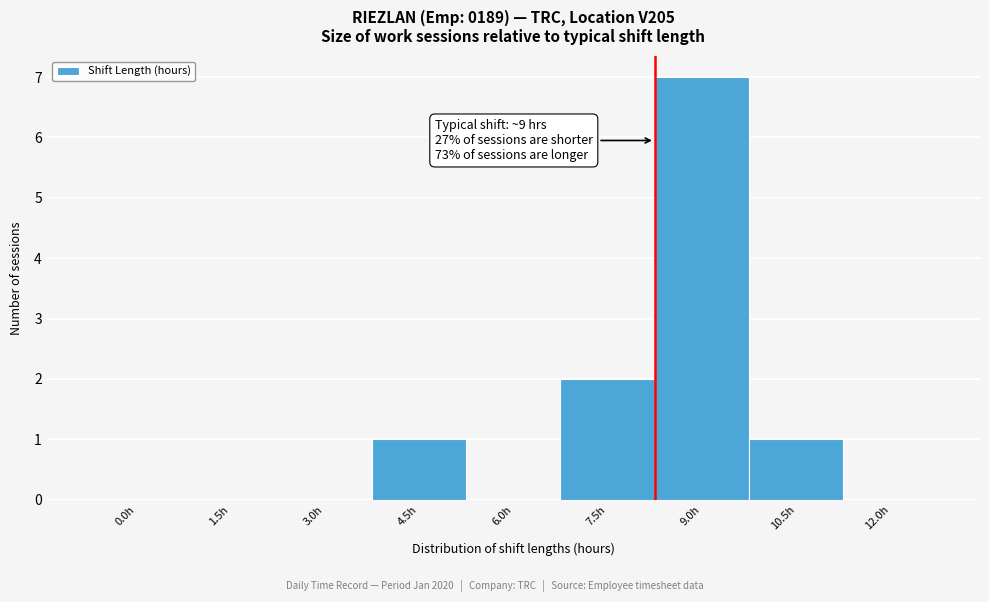

Reading right to left, transcribe all the data shown in this chart.

12.0h=0	10.5h=1	9.0h=7	7.5h=2	6.0h=0	4.5h=1	3.0h=0	1.5h=0	0.0h=0